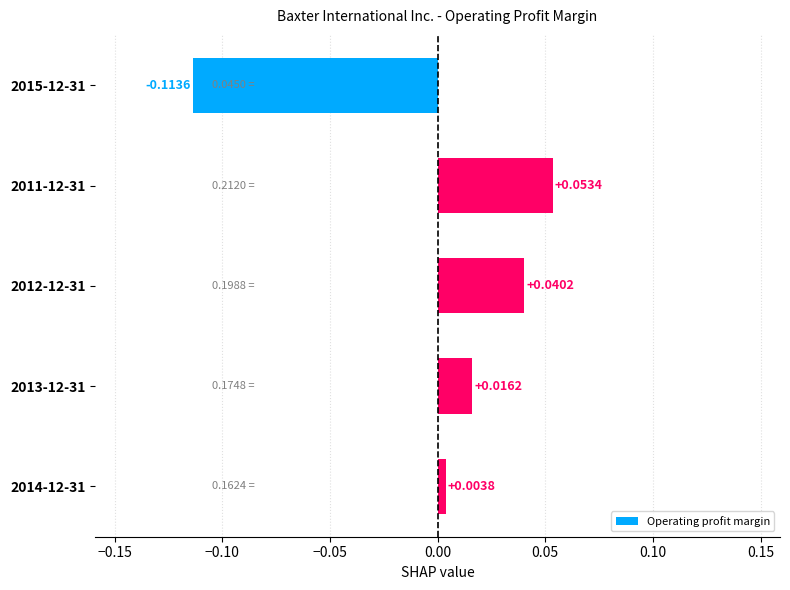

How many values exceed 0?

4